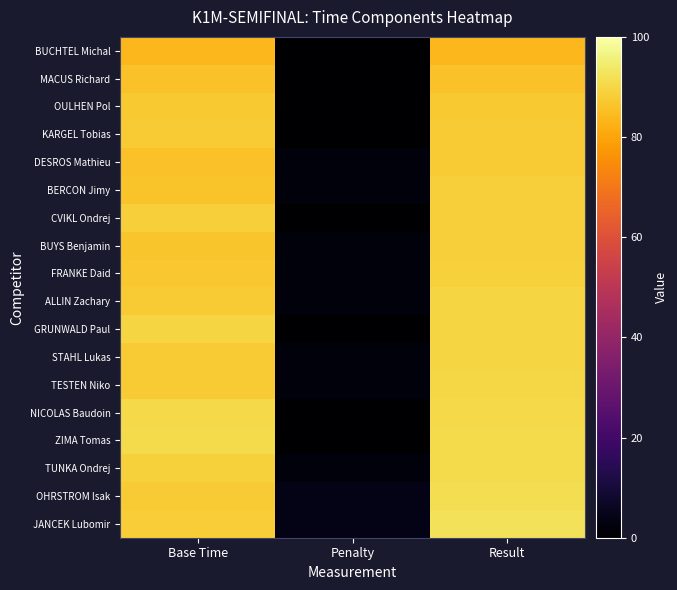

Reading left to right, transcribe all the data shown in this chart.

BUCHTEL Michal: Base Time=83.8	Penalty=0.0	Result=83.8
MACUS Richard: Base Time=85.6	Penalty=0.0	Result=85.6
OULHEN Pol: Base Time=87.2	Penalty=0.0	Result=87.2
KARGEL Tobias: Base Time=87.6	Penalty=0.0	Result=87.6
DESROS Mathieu: Base Time=85.7	Penalty=2.0	Result=87.7
BERCON Jimy: Base Time=86.3	Penalty=2.0	Result=88.3
CVIKL Ondrej: Base Time=88.5	Penalty=0.0	Result=88.5
BUYS Benjamin: Base Time=86.6	Penalty=2.0	Result=88.6
FRANKE Daid: Base Time=87.0	Penalty=2.0	Result=89.0
ALLIN Zachary: Base Time=87.6	Penalty=2.0	Result=89.6
GRUNWALD Paul: Base Time=89.7	Penalty=0.0	Result=89.7
STAHL Lukas: Base Time=87.7	Penalty=2.0	Result=89.7
TESTEN Niko: Base Time=87.8	Penalty=2.0	Result=89.8
NICOLAS Baudoin: Base Time=90.5	Penalty=0.0	Result=90.5
ZIMA Tomas: Base Time=90.7	Penalty=0.0	Result=90.7
TUNKA Ondrej: Base Time=88.8	Penalty=2.0	Result=90.8
OHRSTROM Isak: Base Time=87.7	Penalty=4.0	Result=91.7
JANCEK Lubomir: Base Time=88.2	Penalty=4.0	Result=92.2